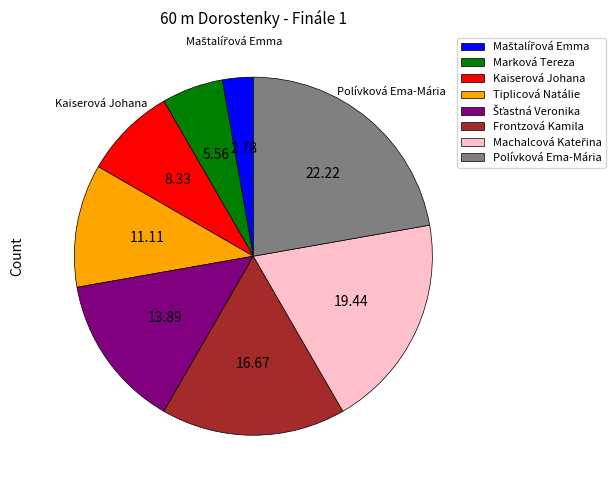

Combined, do Tiplicová Natálie and Frontzová Kamila account for over 50%?

No